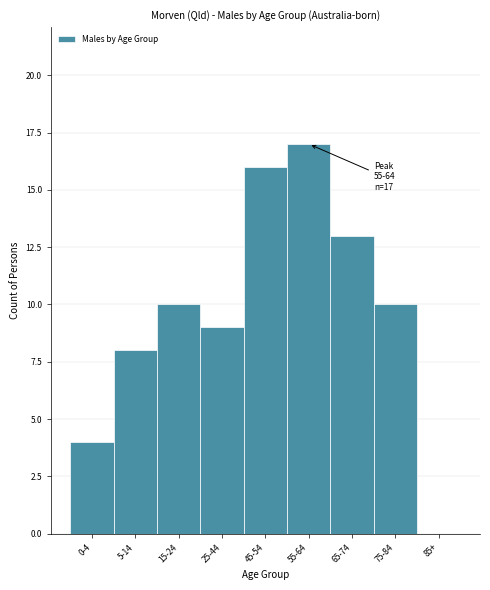

Reading right to left, list all the values displayed in this chart.

85+=0	75-84=10	65-74=13	55-64=17	45-54=16	25-44=9	15-24=10	5-14=8	0-4=4